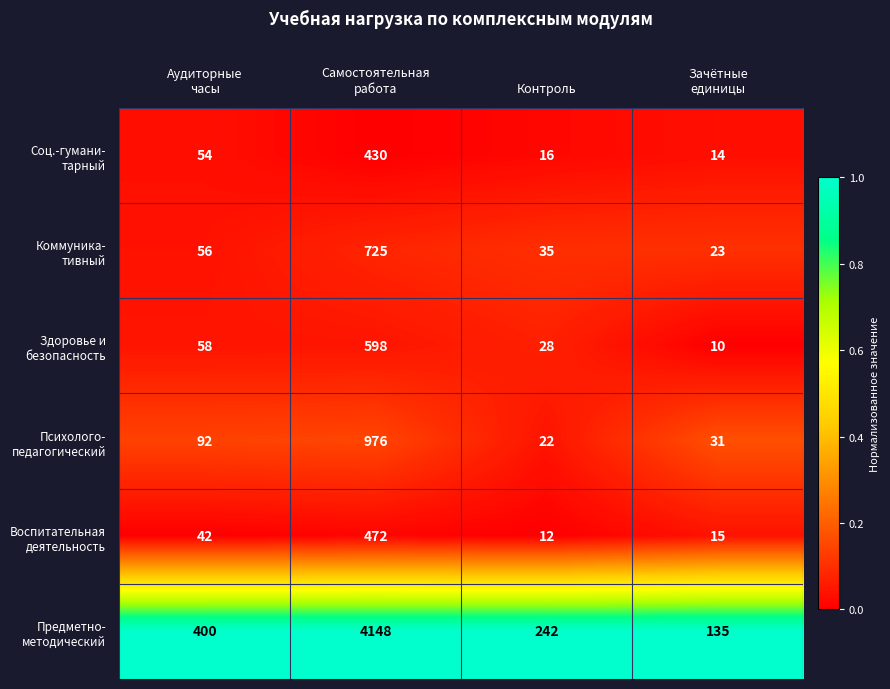

What is the smallest value displayed?

10